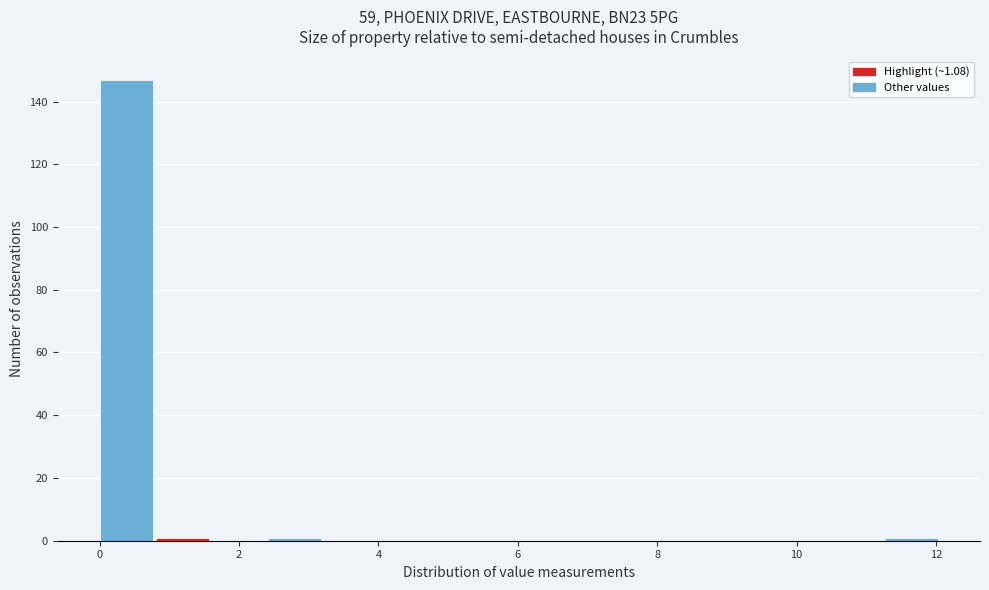

What is the height of the bar covering 0.0 to 0.8 on the x-axis? Neither the bar edges nor the heights are printed on the chart, so give them approximately, as read against the axes.

148